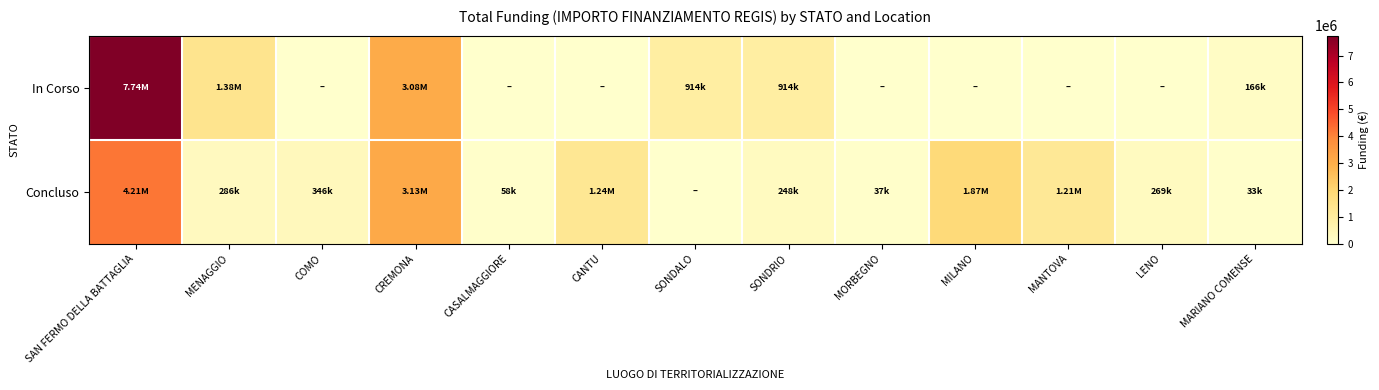

Which has a higher value, MORBEGNO or MILANO?

MORBEGNO